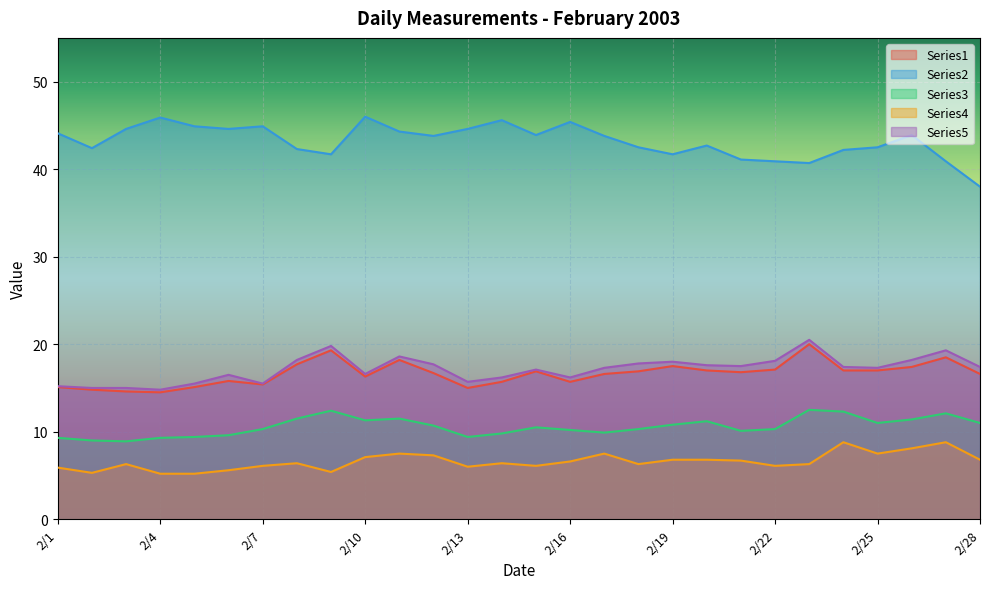

Is the value of Series4 at 2/7 greater than the value of Series2 at 2/4?

No